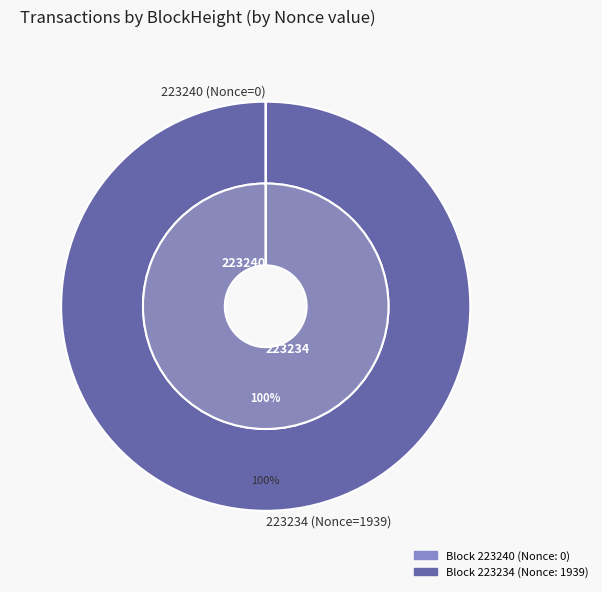

To the nearest percent, what is the combined percentage of 223234 and 223240?

100%